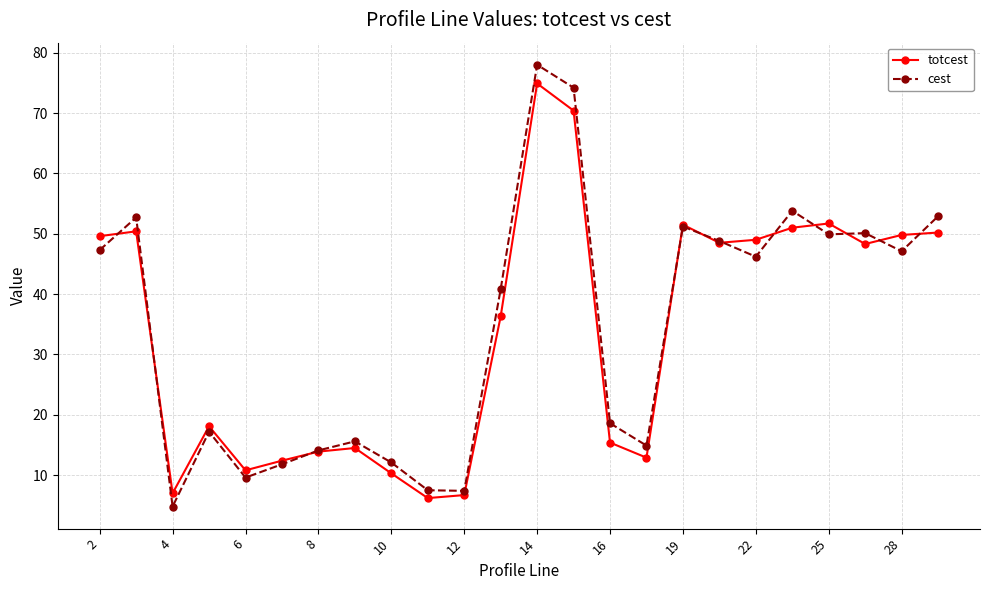

Which series has the largest range (max minus min)?

cest